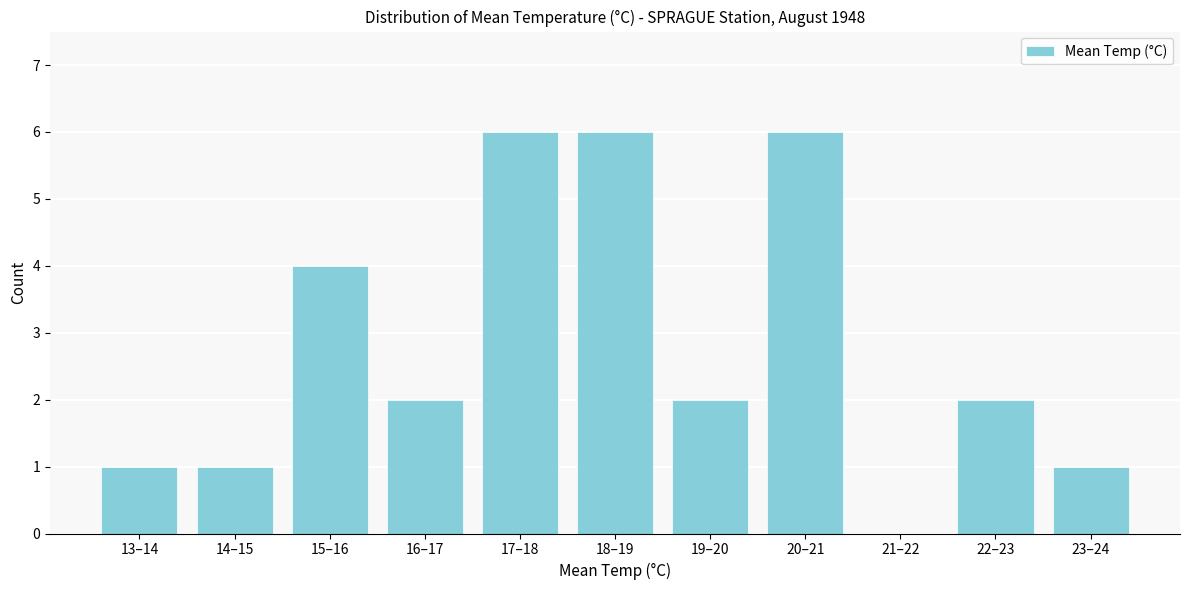

Reading right to left, list all the values displayed in this chart.

23–24=1	22–23=2	21–22=0	20–21=6	19–20=2	18–19=6	17–18=6	16–17=2	15–16=4	14–15=1	13–14=1